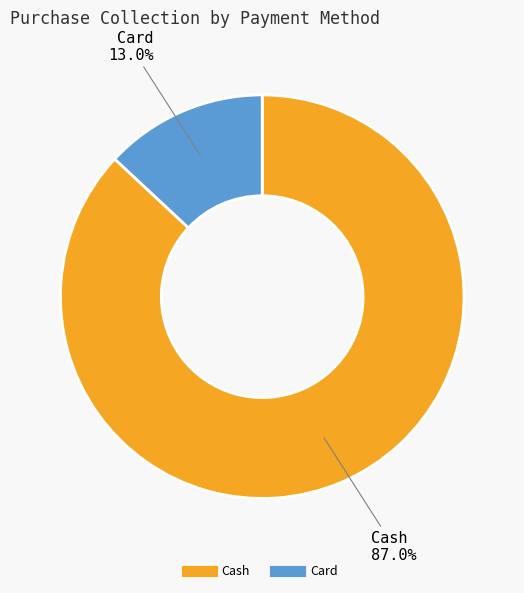

What is the largest slice in the pie chart?

Cash